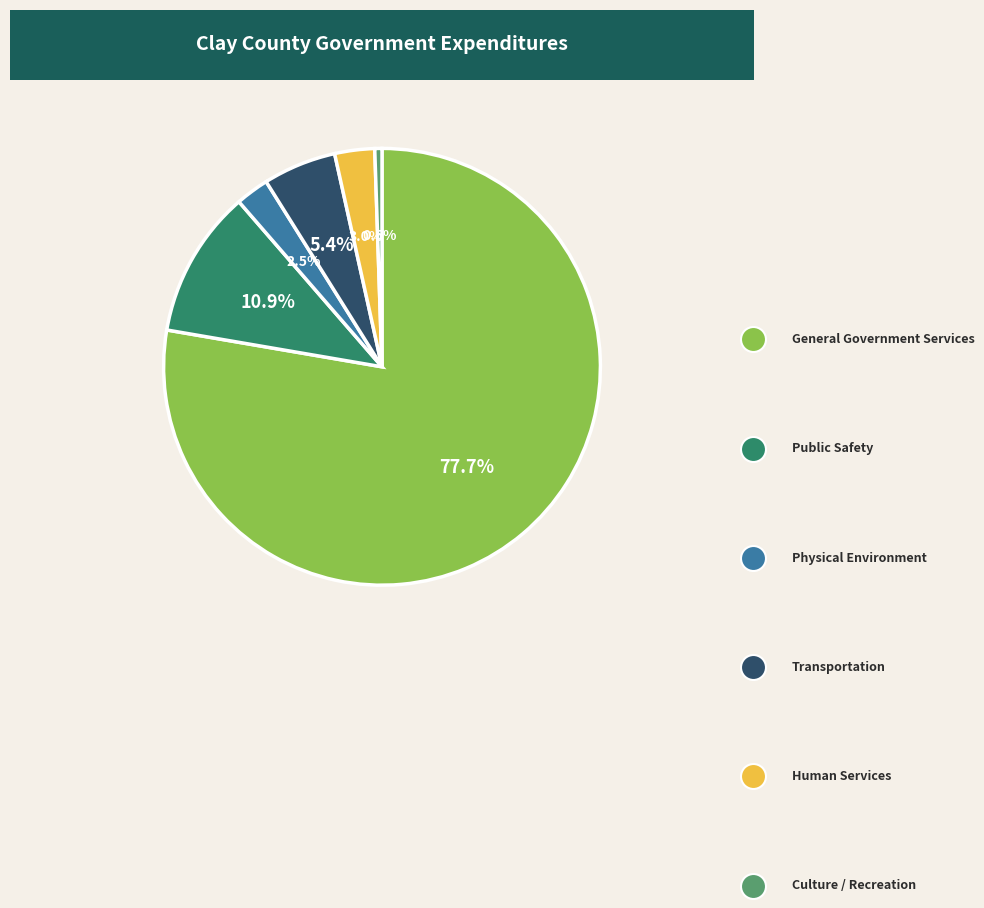

To the nearest percent, what is the average slice percentage?

17%